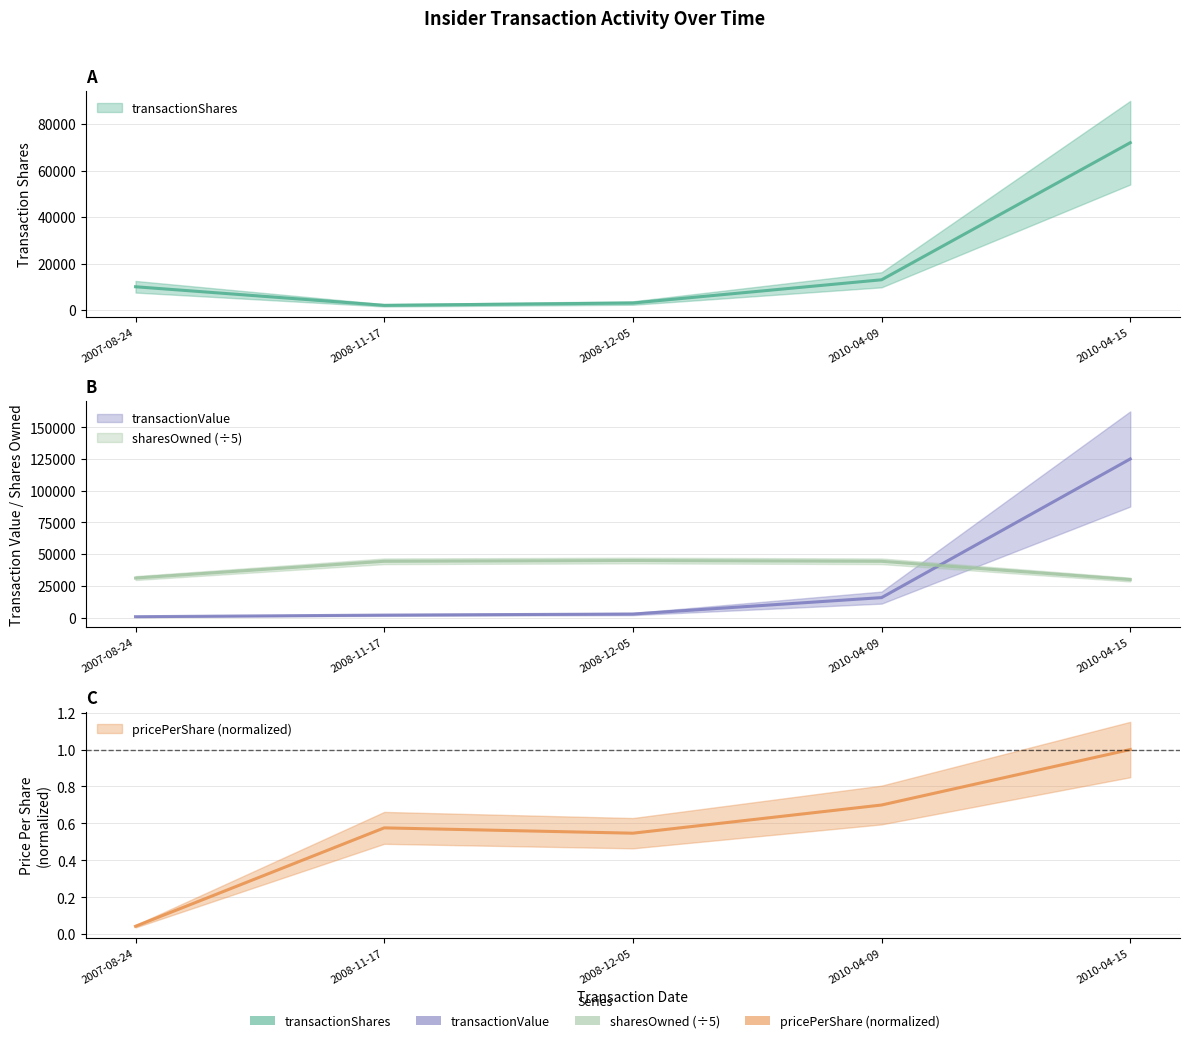

Which category has the highest value across all series?

2010-04-15